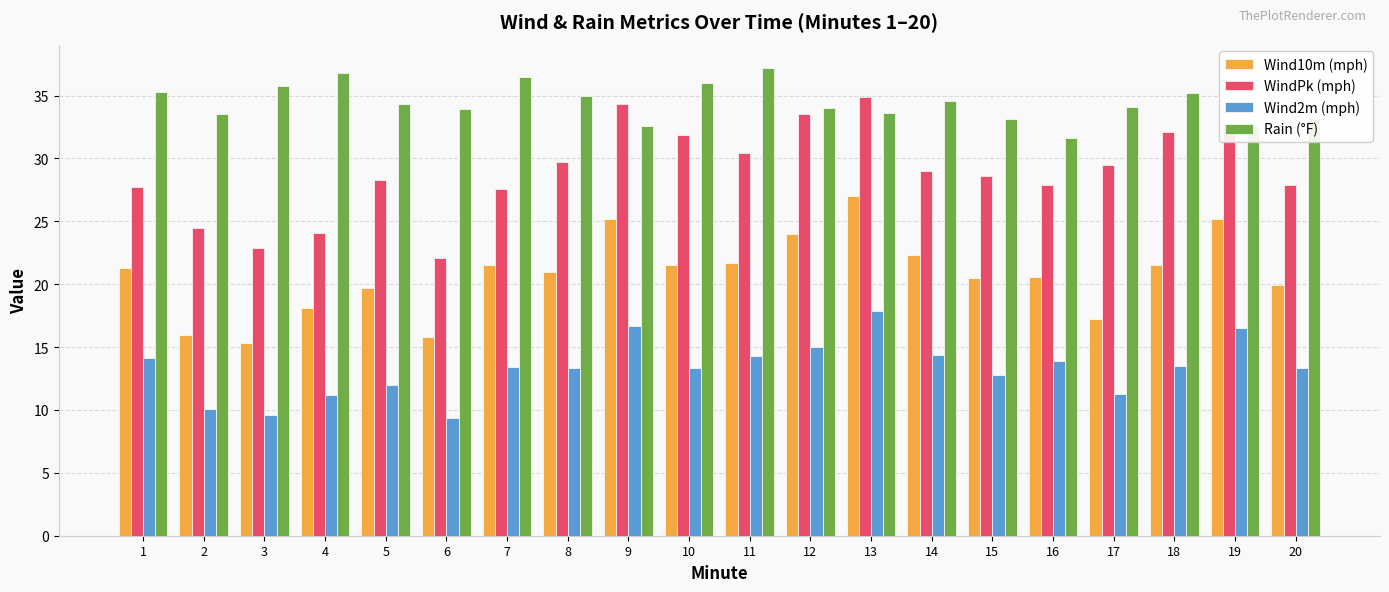

How many bars are there in total?

80